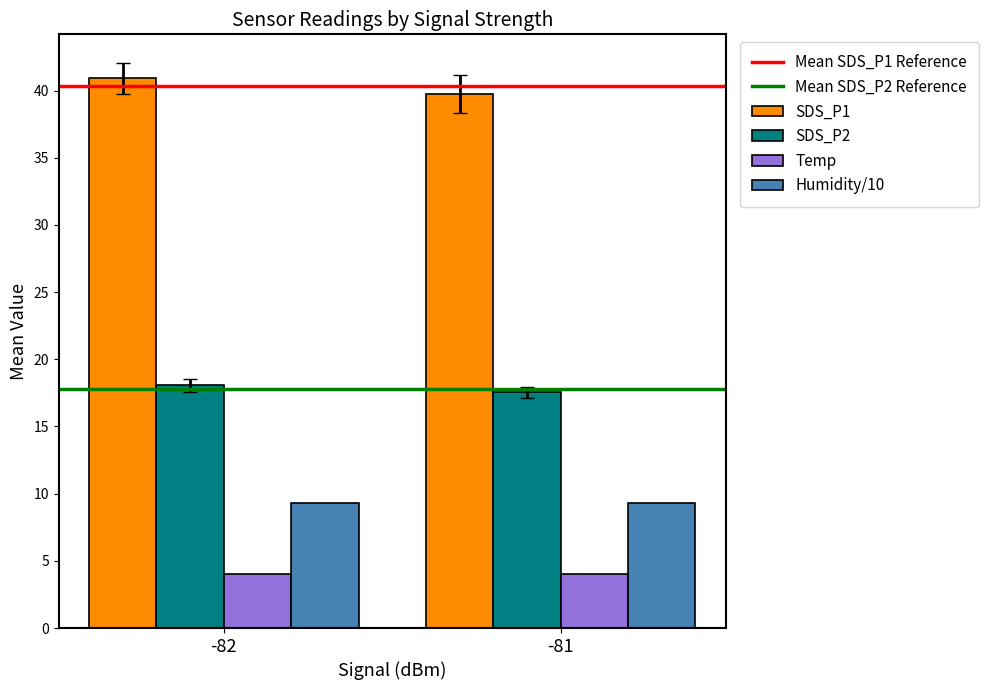

Does the chart contain any negative values?

No